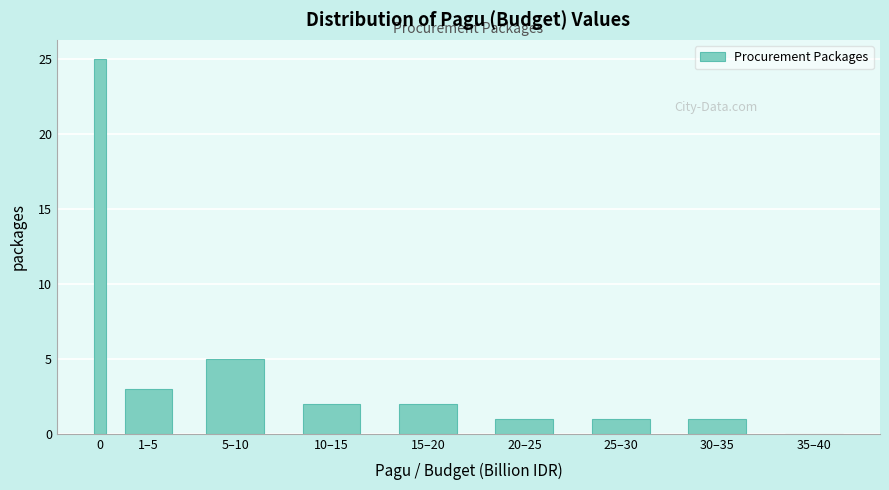

Reading left to right, what are all the values shown in this chart?

0=25	1–5=3	5–10=5	10–15=2	15–20=2	20–25=1	25–30=1	30–35=1	35–40=0